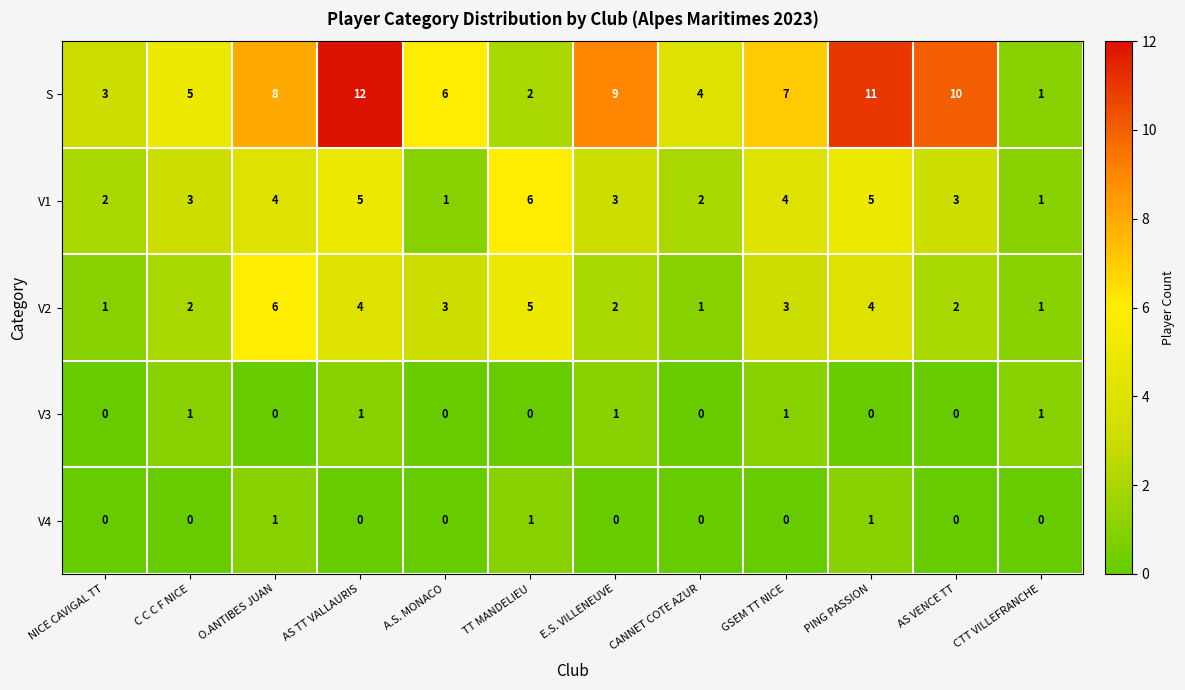

Between NICE CAVIGAL TT and PING PASSION, which series saw the biggest shift?

S